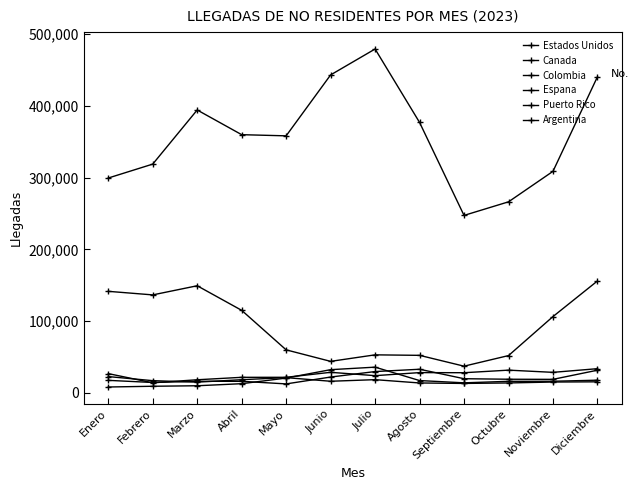

Between Octubre and Diciembre, which is larger?

Diciembre